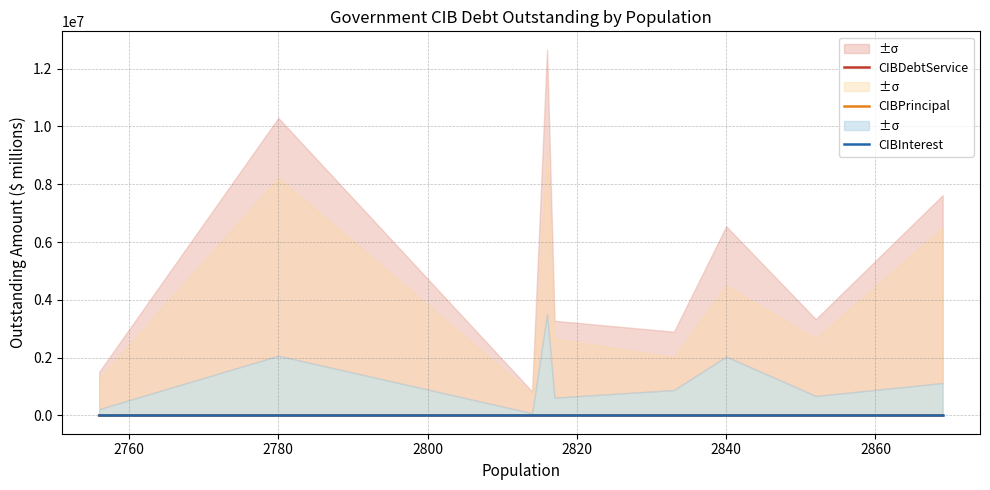

Is this an area chart (filled region under the line)?

No